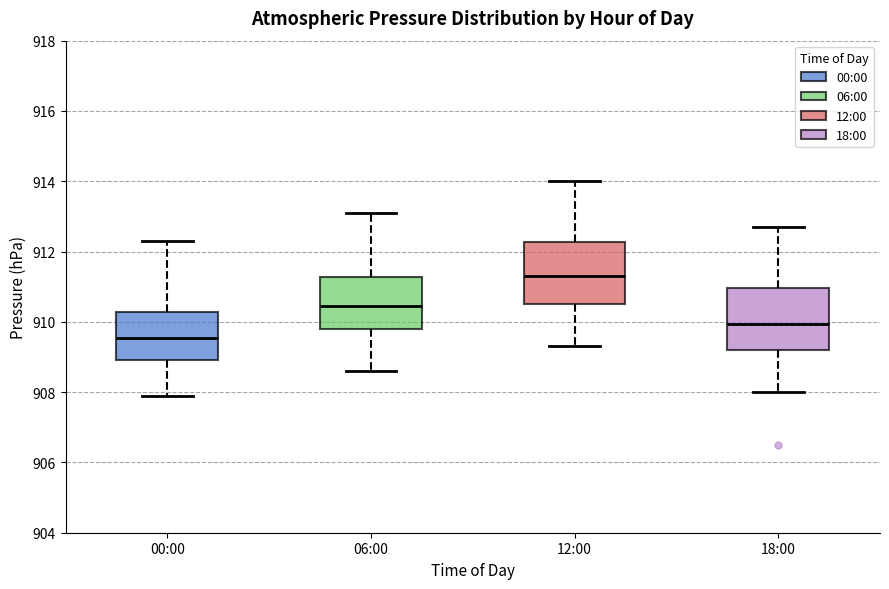

Reading left to right, read every box against the y-axis: the position of its median line, the range the box covers, and the ends of its whiskers. The values are not printed on the chart, so give them approximately, as read against the axis.

00:00: median 909.6, box 909.0 to 910.2, whiskers 908.0 to 912.4
06:00: median 910.4, box 909.8 to 911.2, whiskers 908.6 to 913.2
12:00: median 911.4, box 910.6 to 912.2, whiskers 909.4 to 914.0
18:00: median 910.0, box 909.2 to 911.0, whiskers 908.0 to 912.8